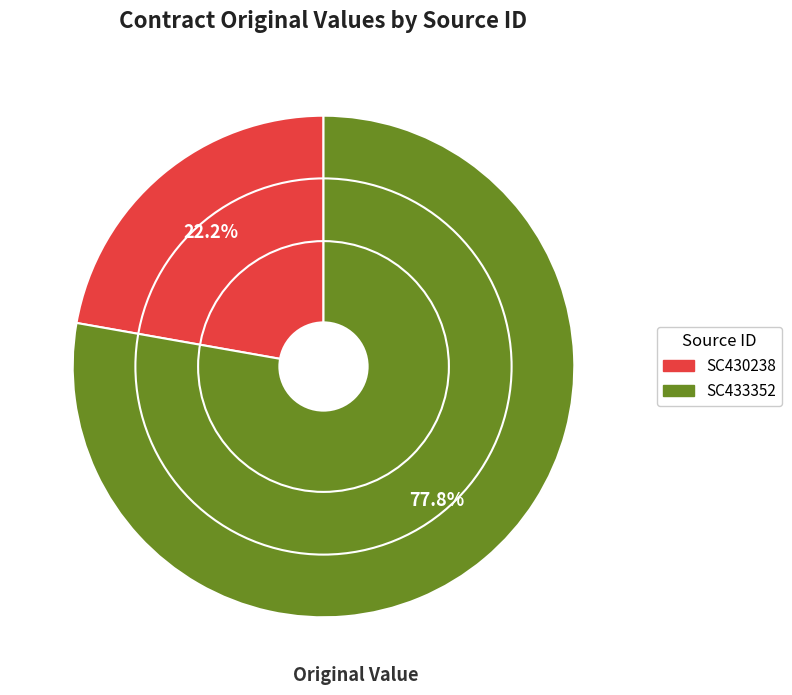

Which has a higher value, SC433352 or SC430238?

SC433352